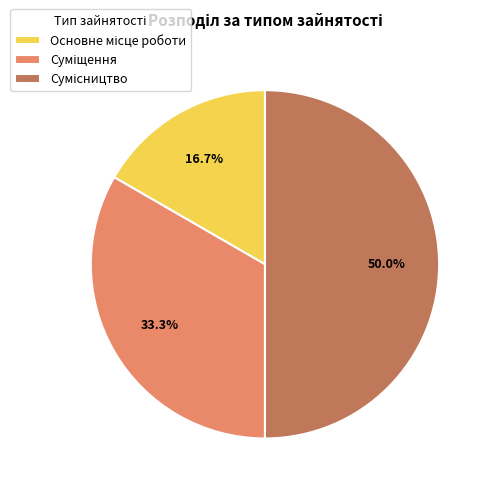

Count the number of slices in the pie.

3